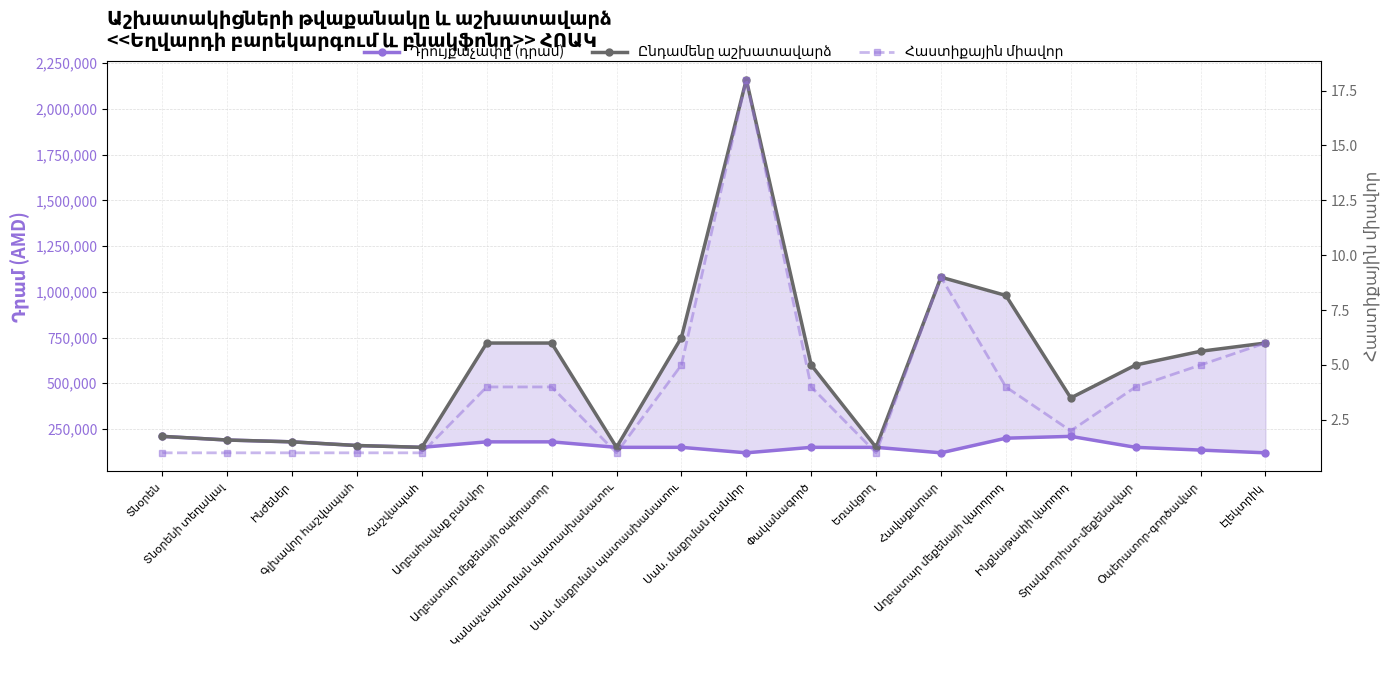

Rank the categories by Դրույքաչափը (դրամ) value from highest to lowest.

Տնօրեն, Ինքնաթափի վարորդ, Աղբատար մեքենայի վարորոդ, Տնօրենի տեղակալ, Ինժեներ, Աղբահավաք բանվոր, Աղբատար մեքենայի օպերատոր, Գլխավոր հաշվապահ, Հաշվապահ, Կանաչապատման պատասխանատու, Սան. մաքրման պատասխանատու, Փականագործ, Եռակցող, Տրակտորիստ-մեքենավար, Օպերատոր-գործավար, Սան. մաքրման բանվոր, Հավաքարար, Էլեկտրիկ